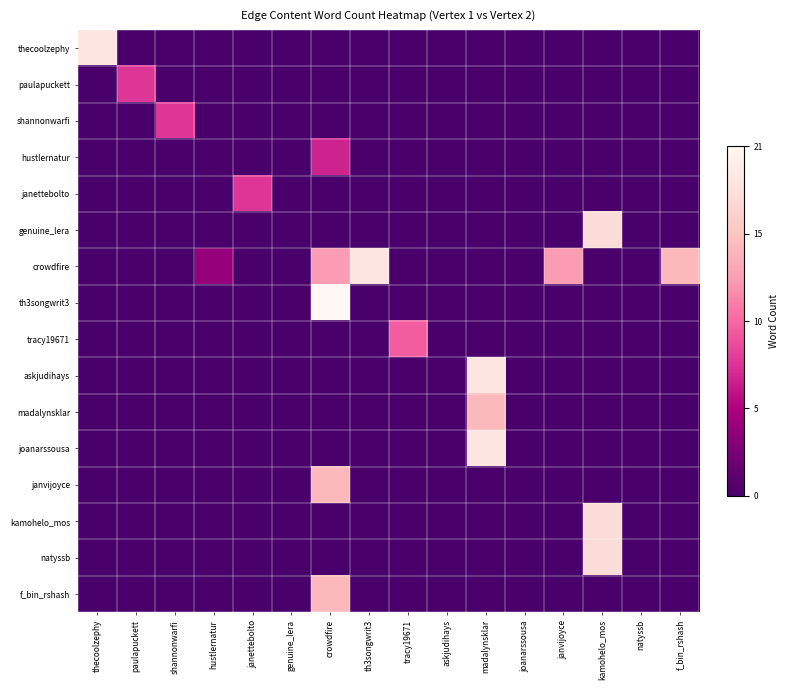

Reading left to right, what are all the values shown in this chart?

thecoolzephy: thecoolzephy=0.9	paulapuckett=0.0	shannonwarfi=0.0	hustlernatur=0.0	janettebolto=0.0	genuine_lera=0.0	crowdfire=0.0	th3songwrit3=0.0	tracy19671=0.0	askjudihays=0.0	madalynsklar=0.0	joanarssousa=0.0	janvijoyce=0.0	kamohelo_mos=0.0	natyssb=0.0	f_bin_rshash=0.0
paulapuckett: thecoolzephy=0.0	paulapuckett=0.4	shannonwarfi=0.0	hustlernatur=0.0	janettebolto=0.0	genuine_lera=0.0	crowdfire=0.0	th3songwrit3=0.0	tracy19671=0.0	askjudihays=0.0	madalynsklar=0.0	joanarssousa=0.0	janvijoyce=0.0	kamohelo_mos=0.0	natyssb=0.0	f_bin_rshash=0.0
shannonwarfi: thecoolzephy=0.0	paulapuckett=0.0	shannonwarfi=0.4	hustlernatur=0.0	janettebolto=0.0	genuine_lera=0.0	crowdfire=0.0	th3songwrit3=0.0	tracy19671=0.0	askjudihays=0.0	madalynsklar=0.0	joanarssousa=0.0	janvijoyce=0.0	kamohelo_mos=0.0	natyssb=0.0	f_bin_rshash=0.0
hustlernatur: thecoolzephy=0.0	paulapuckett=0.0	shannonwarfi=0.0	hustlernatur=0.0	janettebolto=0.0	genuine_lera=0.0	crowdfire=0.3	th3songwrit3=0.0	tracy19671=0.0	askjudihays=0.0	madalynsklar=0.0	joanarssousa=0.0	janvijoyce=0.0	kamohelo_mos=0.0	natyssb=0.0	f_bin_rshash=0.0
janettebolto: thecoolzephy=0.0	paulapuckett=0.0	shannonwarfi=0.0	hustlernatur=0.0	janettebolto=0.4	genuine_lera=0.0	crowdfire=0.0	th3songwrit3=0.0	tracy19671=0.0	askjudihays=0.0	madalynsklar=0.0	joanarssousa=0.0	janvijoyce=0.0	kamohelo_mos=0.0	natyssb=0.0	f_bin_rshash=0.0
genuine_lera: thecoolzephy=0.0	paulapuckett=0.0	shannonwarfi=0.0	hustlernatur=0.0	janettebolto=0.0	genuine_lera=0.0	crowdfire=0.0	th3songwrit3=0.0	tracy19671=0.0	askjudihays=0.0	madalynsklar=0.0	joanarssousa=0.0	janvijoyce=0.0	kamohelo_mos=0.9	natyssb=0.0	f_bin_rshash=0.0
crowdfire: thecoolzephy=0.0	paulapuckett=0.0	shannonwarfi=0.0	hustlernatur=0.2	janettebolto=0.0	genuine_lera=0.0	crowdfire=0.6	th3songwrit3=0.9	tracy19671=0.0	askjudihays=0.0	madalynsklar=0.0	joanarssousa=0.0	janvijoyce=0.6	kamohelo_mos=0.0	natyssb=0.0	f_bin_rshash=0.7
th3songwrit3: thecoolzephy=0.0	paulapuckett=0.0	shannonwarfi=0.0	hustlernatur=0.0	janettebolto=0.0	genuine_lera=0.0	crowdfire=1.0	th3songwrit3=0.0	tracy19671=0.0	askjudihays=0.0	madalynsklar=0.0	joanarssousa=0.0	janvijoyce=0.0	kamohelo_mos=0.0	natyssb=0.0	f_bin_rshash=0.0
tracy19671: thecoolzephy=0.0	paulapuckett=0.0	shannonwarfi=0.0	hustlernatur=0.0	janettebolto=0.0	genuine_lera=0.0	crowdfire=0.0	th3songwrit3=0.0	tracy19671=0.5	askjudihays=0.0	madalynsklar=0.0	joanarssousa=0.0	janvijoyce=0.0	kamohelo_mos=0.0	natyssb=0.0	f_bin_rshash=0.0
askjudihays: thecoolzephy=0.0	paulapuckett=0.0	shannonwarfi=0.0	hustlernatur=0.0	janettebolto=0.0	genuine_lera=0.0	crowdfire=0.0	th3songwrit3=0.0	tracy19671=0.0	askjudihays=0.0	madalynsklar=0.9	joanarssousa=0.0	janvijoyce=0.0	kamohelo_mos=0.0	natyssb=0.0	f_bin_rshash=0.0
madalynsklar: thecoolzephy=0.0	paulapuckett=0.0	shannonwarfi=0.0	hustlernatur=0.0	janettebolto=0.0	genuine_lera=0.0	crowdfire=0.0	th3songwrit3=0.0	tracy19671=0.0	askjudihays=0.0	madalynsklar=0.7	joanarssousa=0.0	janvijoyce=0.0	kamohelo_mos=0.0	natyssb=0.0	f_bin_rshash=0.0
joanarssousa: thecoolzephy=0.0	paulapuckett=0.0	shannonwarfi=0.0	hustlernatur=0.0	janettebolto=0.0	genuine_lera=0.0	crowdfire=0.0	th3songwrit3=0.0	tracy19671=0.0	askjudihays=0.0	madalynsklar=0.9	joanarssousa=0.0	janvijoyce=0.0	kamohelo_mos=0.0	natyssb=0.0	f_bin_rshash=0.0
janvijoyce: thecoolzephy=0.0	paulapuckett=0.0	shannonwarfi=0.0	hustlernatur=0.0	janettebolto=0.0	genuine_lera=0.0	crowdfire=0.7	th3songwrit3=0.0	tracy19671=0.0	askjudihays=0.0	madalynsklar=0.0	joanarssousa=0.0	janvijoyce=0.0	kamohelo_mos=0.0	natyssb=0.0	f_bin_rshash=0.0
kamohelo_mos: thecoolzephy=0.0	paulapuckett=0.0	shannonwarfi=0.0	hustlernatur=0.0	janettebolto=0.0	genuine_lera=0.0	crowdfire=0.0	th3songwrit3=0.0	tracy19671=0.0	askjudihays=0.0	madalynsklar=0.0	joanarssousa=0.0	janvijoyce=0.0	kamohelo_mos=0.9	natyssb=0.0	f_bin_rshash=0.0
natyssb: thecoolzephy=0.0	paulapuckett=0.0	shannonwarfi=0.0	hustlernatur=0.0	janettebolto=0.0	genuine_lera=0.0	crowdfire=0.0	th3songwrit3=0.0	tracy19671=0.0	askjudihays=0.0	madalynsklar=0.0	joanarssousa=0.0	janvijoyce=0.0	kamohelo_mos=0.9	natyssb=0.0	f_bin_rshash=0.0
f_bin_rshash: thecoolzephy=0.0	paulapuckett=0.0	shannonwarfi=0.0	hustlernatur=0.0	janettebolto=0.0	genuine_lera=0.0	crowdfire=0.7	th3songwrit3=0.0	tracy19671=0.0	askjudihays=0.0	madalynsklar=0.0	joanarssousa=0.0	janvijoyce=0.0	kamohelo_mos=0.0	natyssb=0.0	f_bin_rshash=0.0